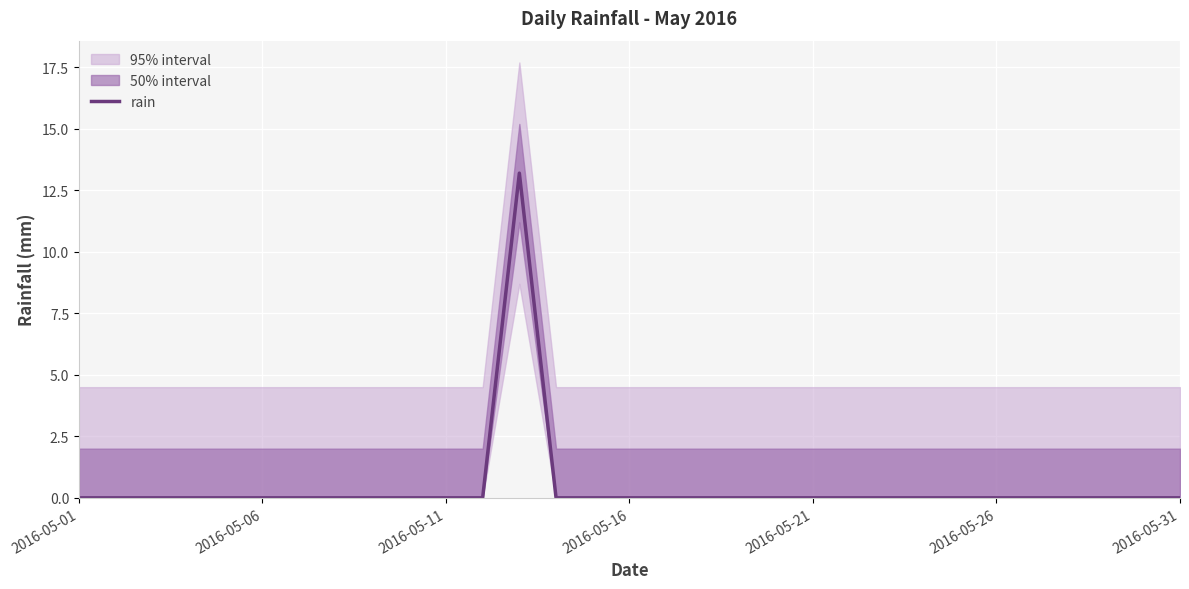

How many lines are shown in the chart?

1